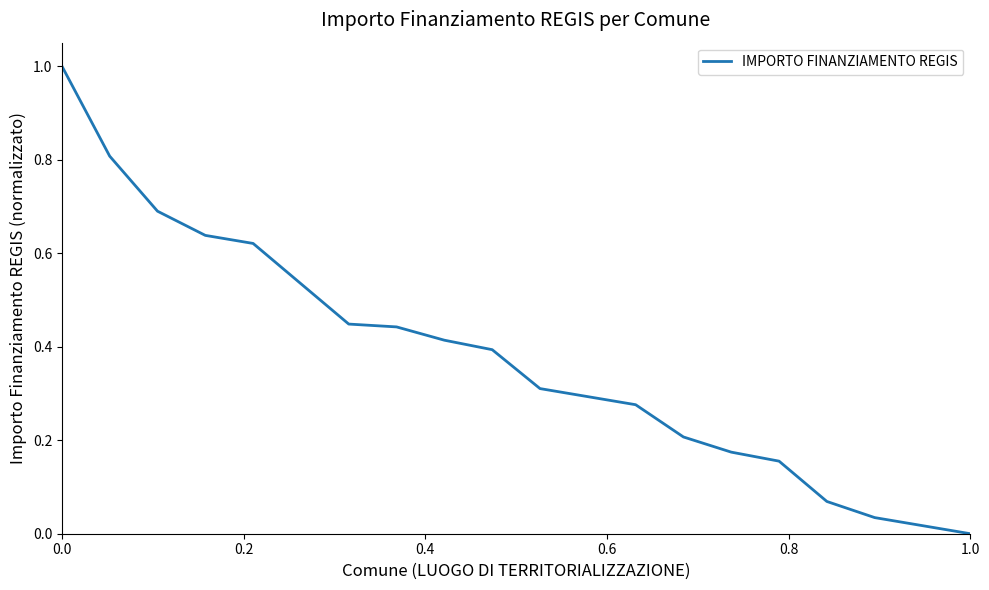

What is the difference between the maximum and minimum values?

1.0